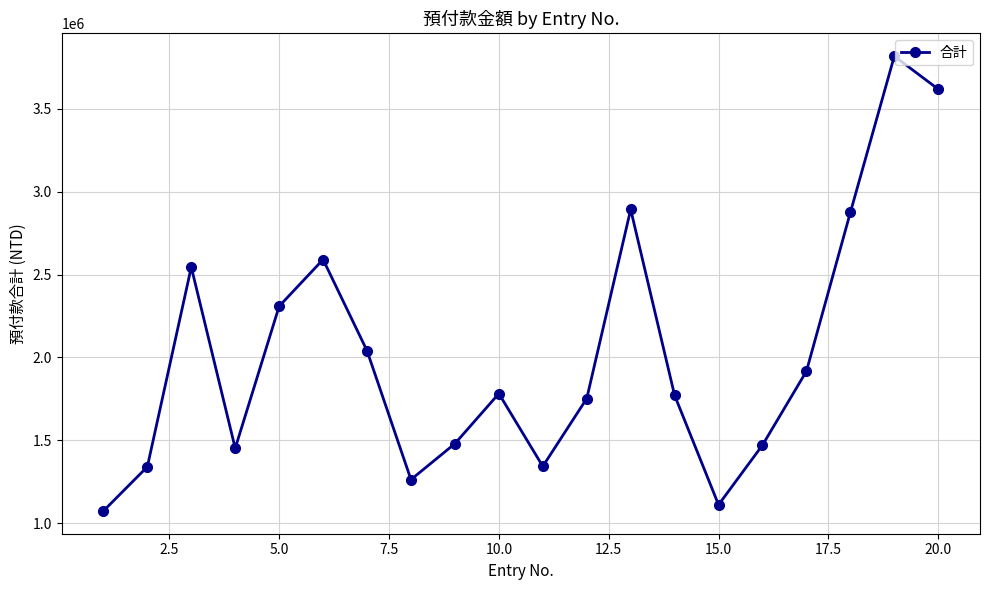

What is the average value?

2021736